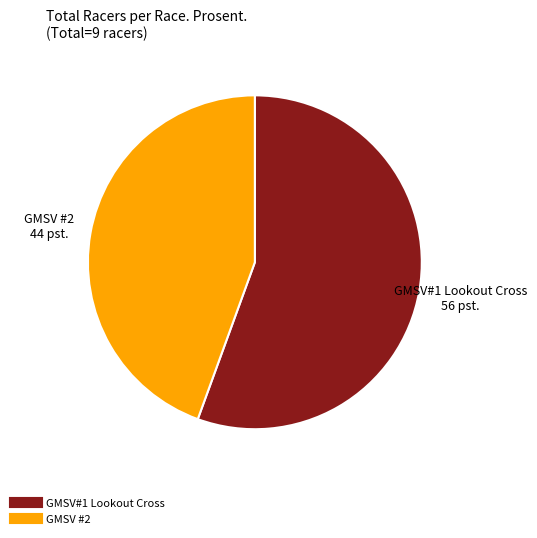

Rank the categories by value from highest to lowest.

GMSV#1 Lookout Cross, GMSV #2